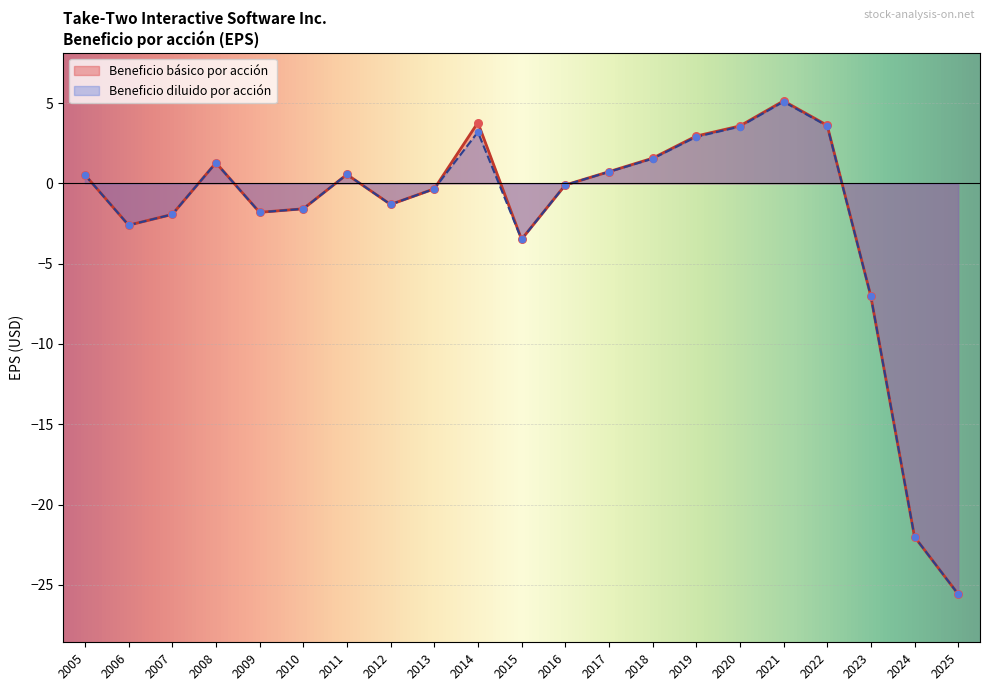

Which series has the largest total across all categories?

Beneficio básico por acción